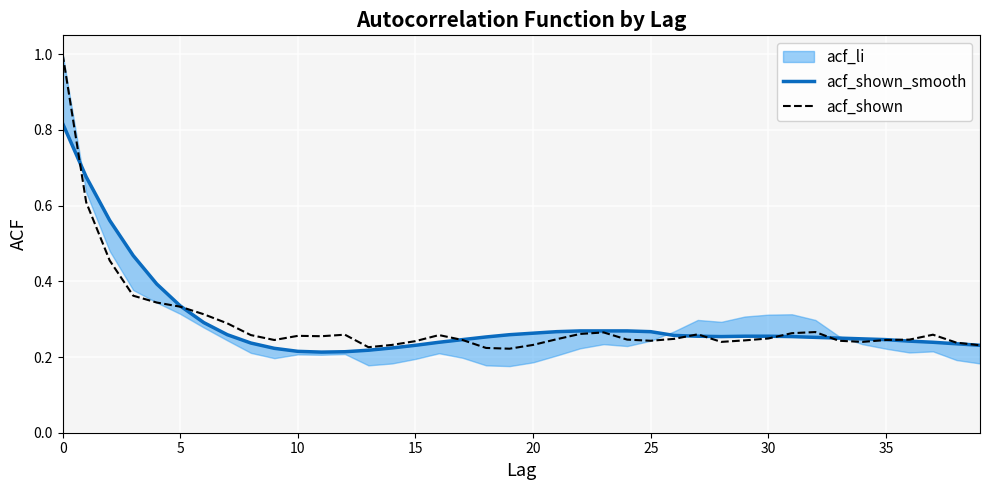

What is the highest value of the acf_shown series?

1.0